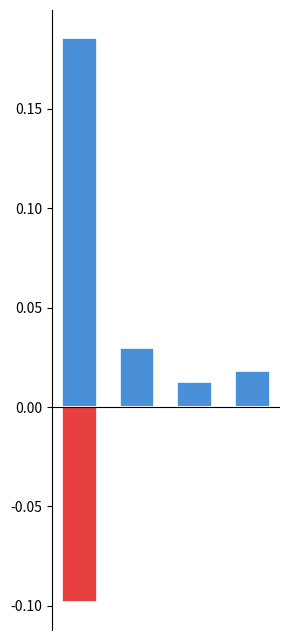

How many categories are shown in the chart?

4